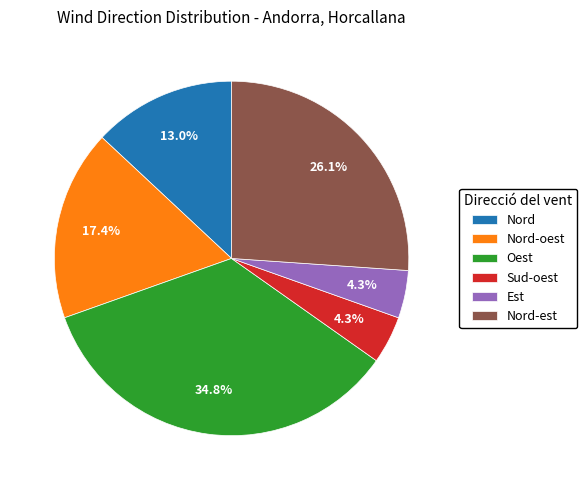

Is there a majority slice in this chart?

No